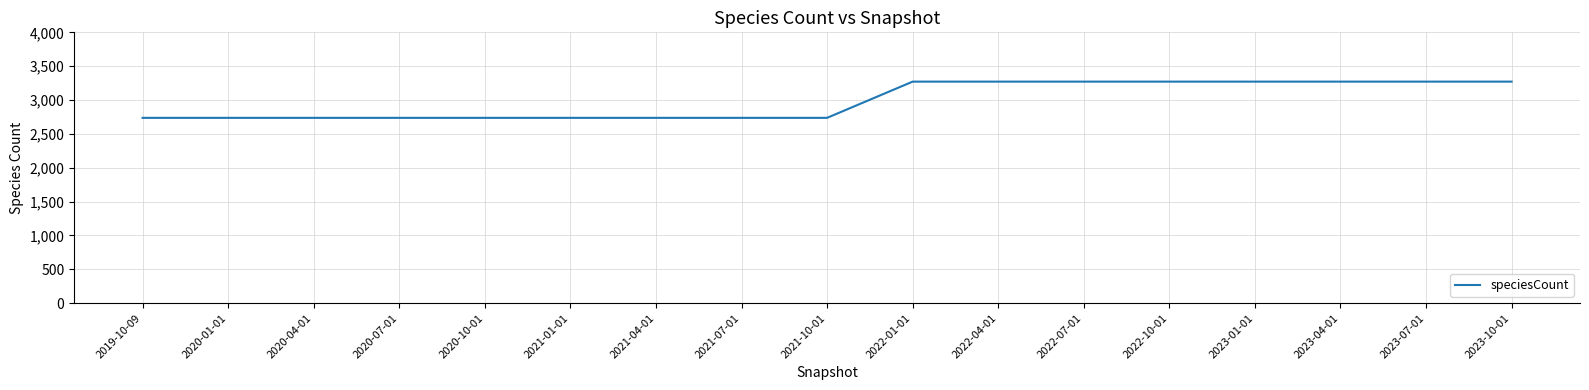

Approximately how many times larger is the value at 2022-04-01 compared to 2021-10-01?

1.2